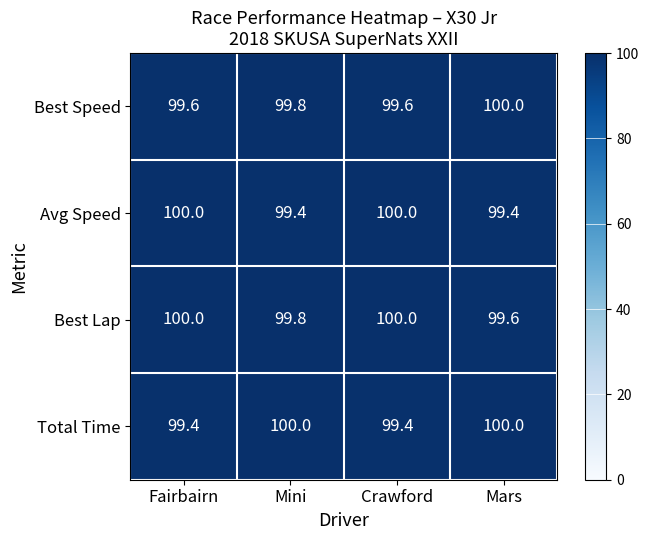

Which series has the largest total across all categories?

Best Lap